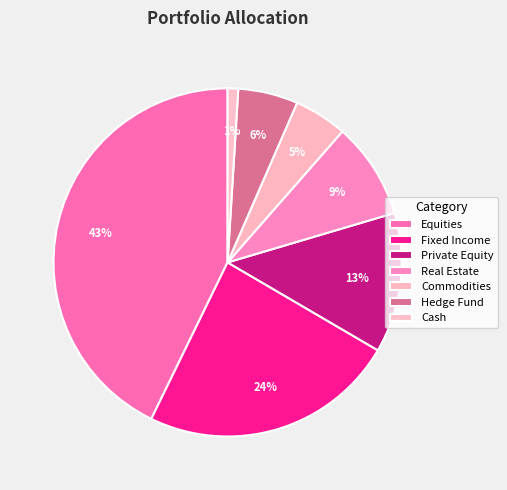

To the nearest percent, what is the difference between the Fixed Income and Commodities slice percentages?

19%